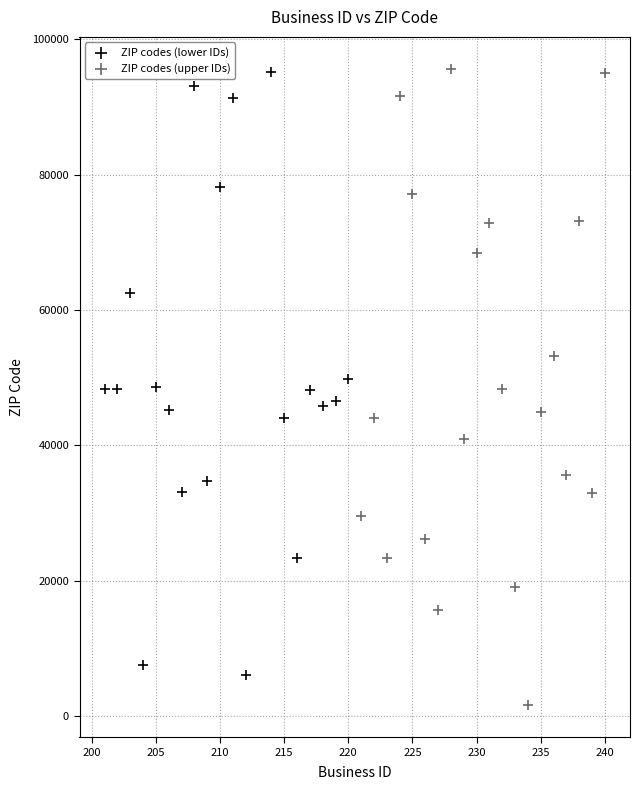

Which series contains the lowest Y value?

ZIP codes (upper IDs)